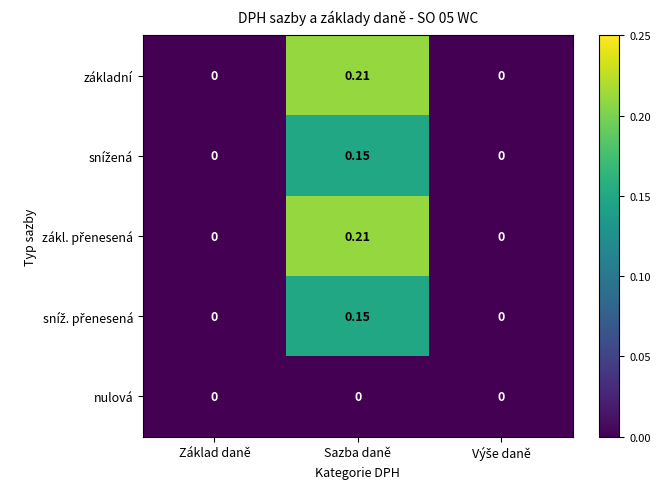

At which category is the sum across all series the highest?

Sazba daně